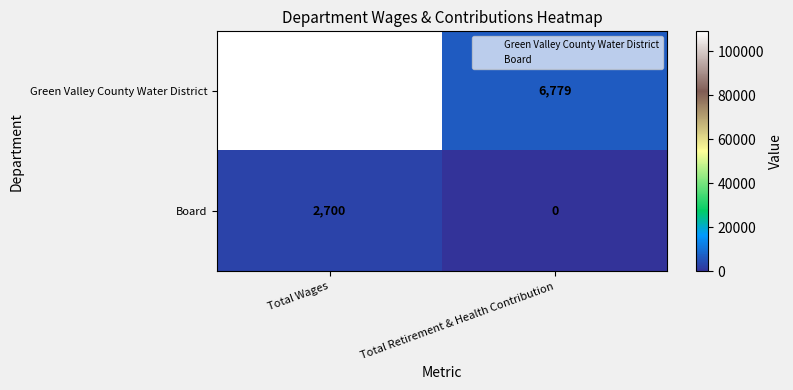

Rank the series by their maximum value, from highest to lowest.

Green Valley County Water District, Board